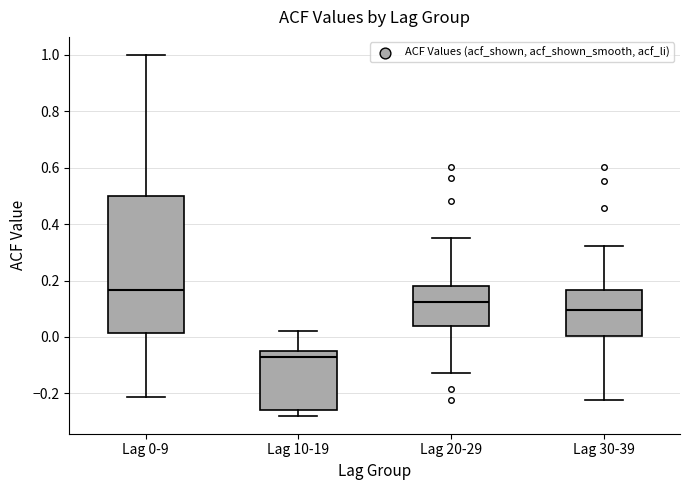

Where is the upper edge of the box for Lag 30-39 on the y-axis? The values are not printed on the chart, so give them approximately, as read against the axis.

0.16